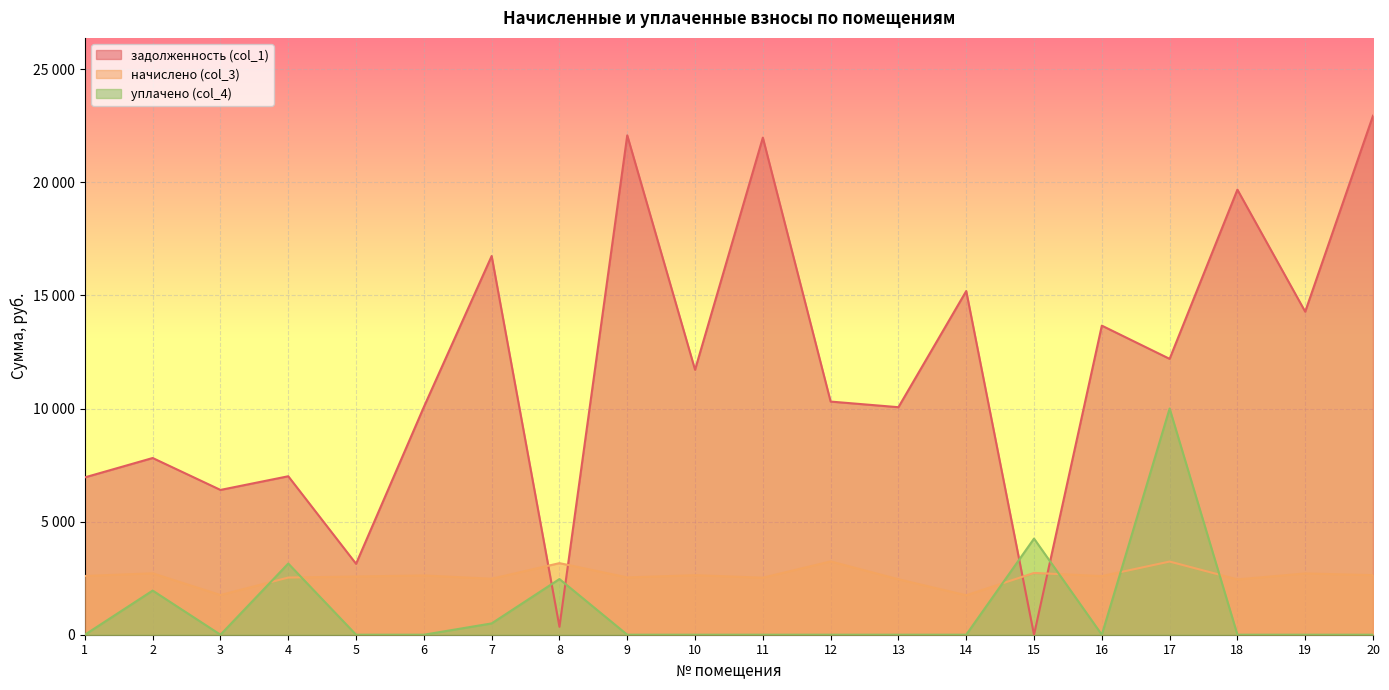

Rank the series by their maximum value, from highest to lowest.

задолженность (col_1), уплачено (col_4), начислено (col_3)